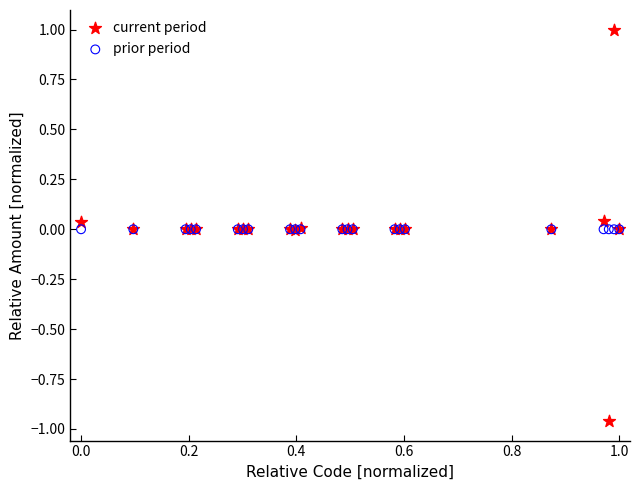

Which series reaches the maximum Y coordinate?

current period